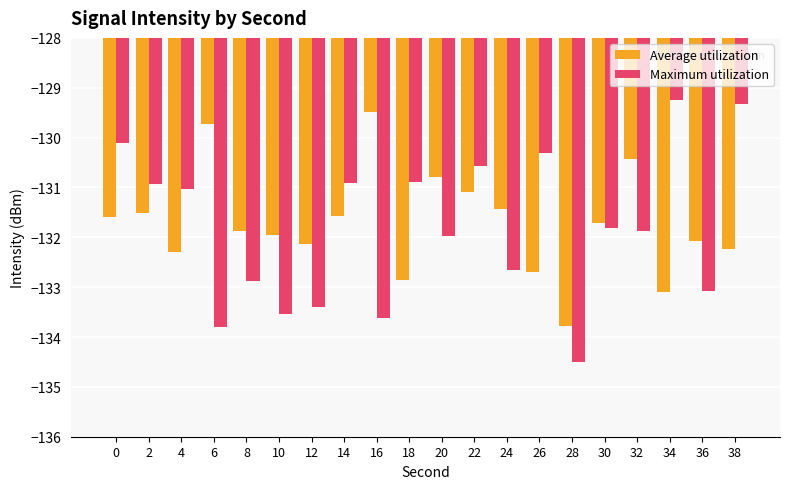

How many data points does each series have?

20